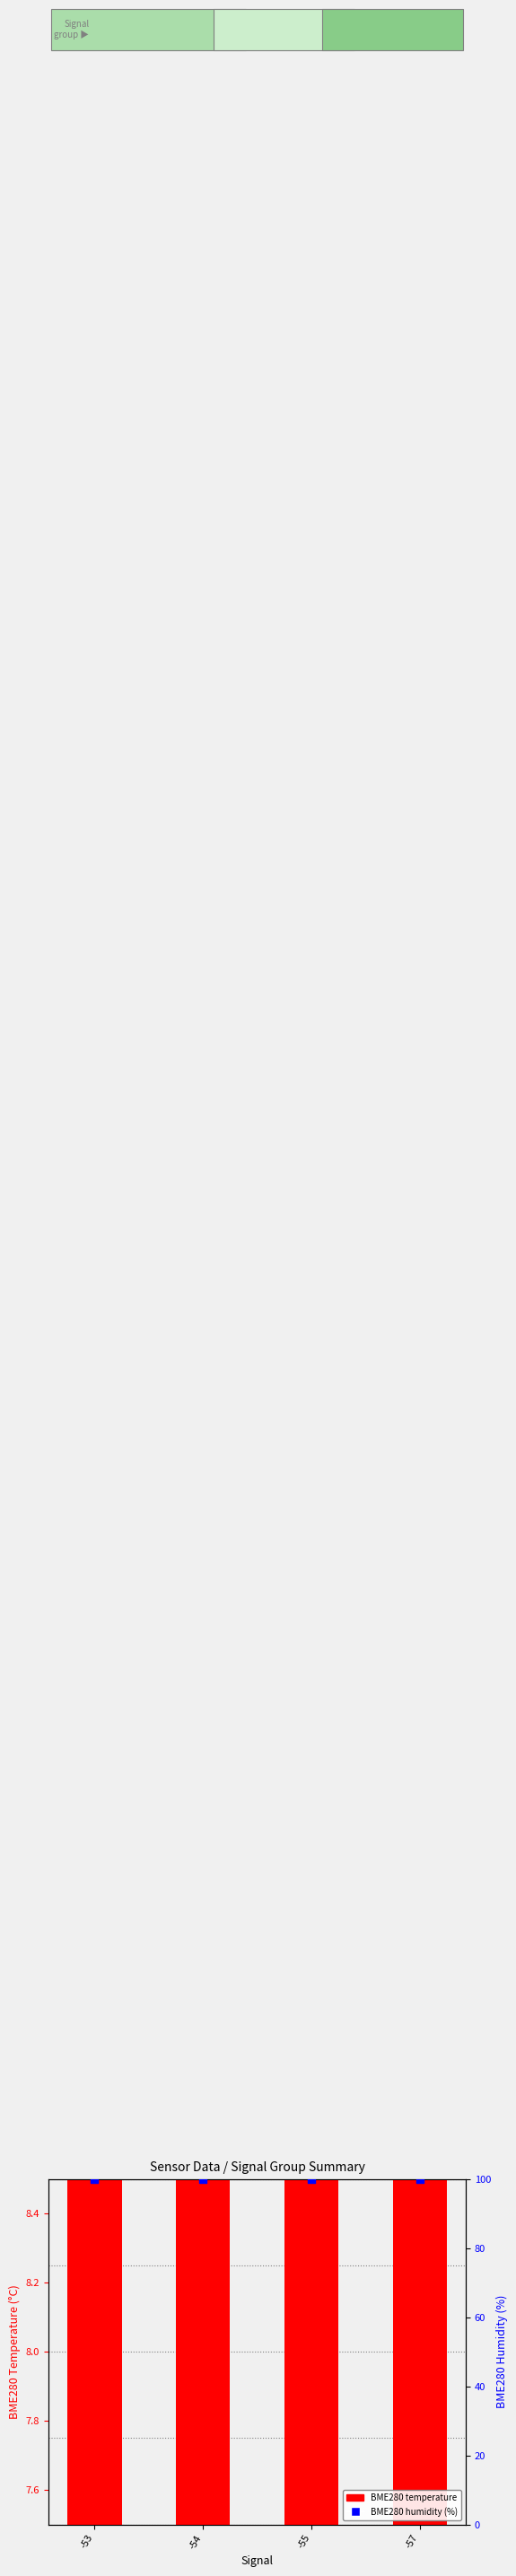

At how many categories does at least one series exceed 71?

4